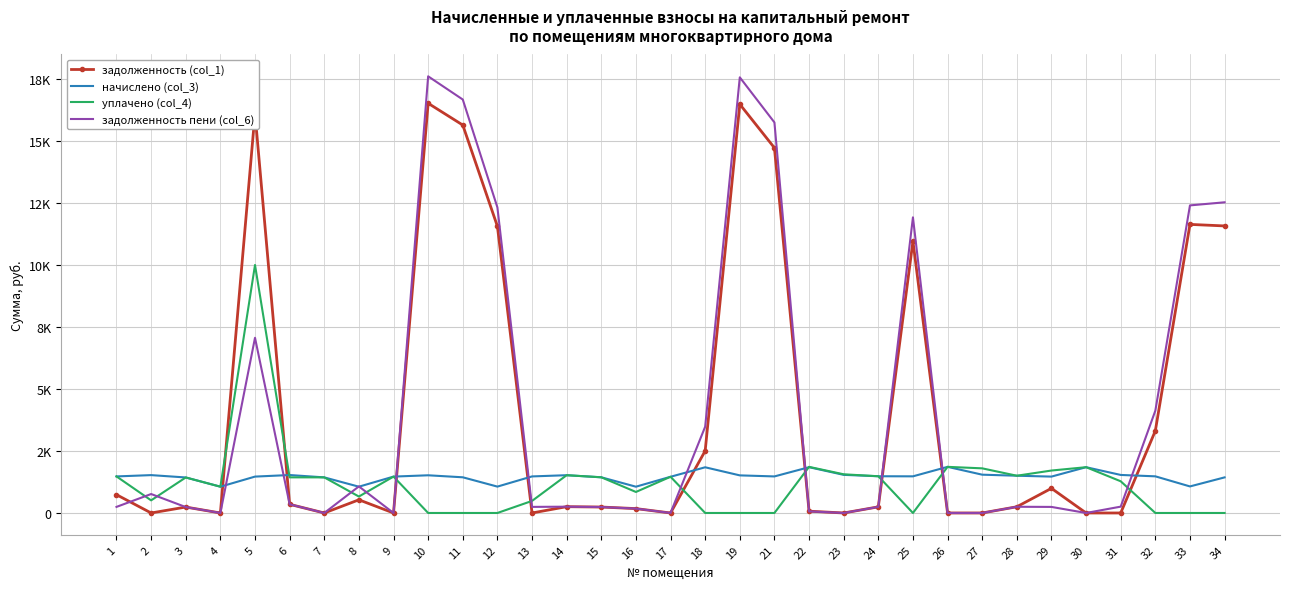

True or false: уплачено (col_4) and задолженность пени (col_6) intersect in this chart.

True